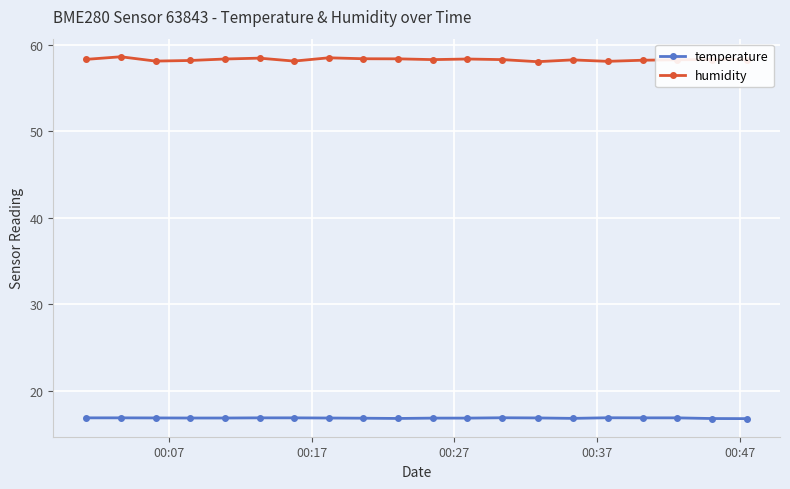

What is the smallest value displayed?

16.8